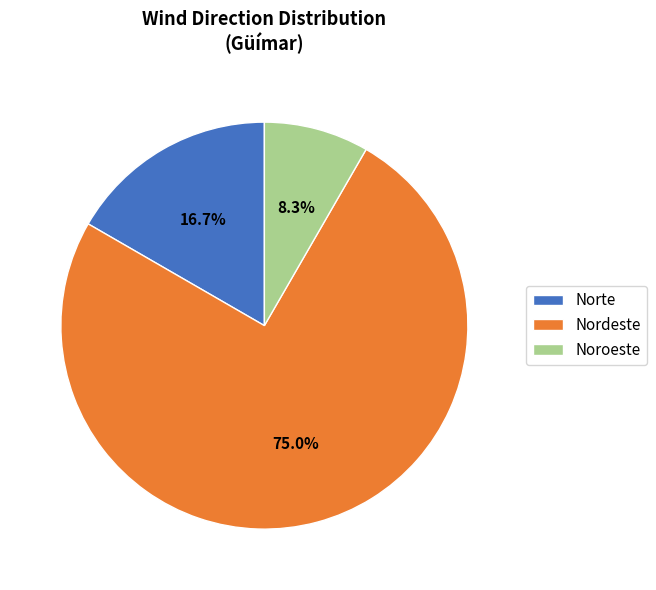

To the nearest percent, what is the difference between the largest and smallest slice percentages?

67%